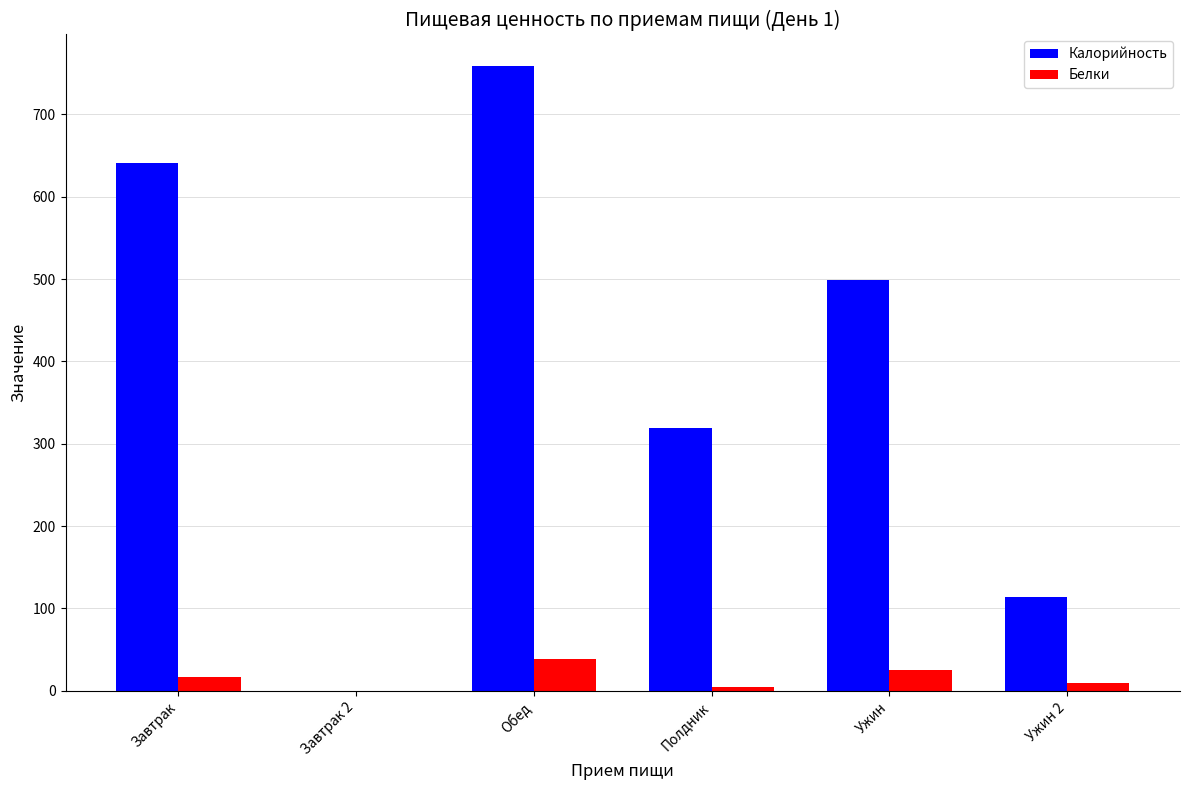

Where is Калорийность nearest to the value 379?

Полдник